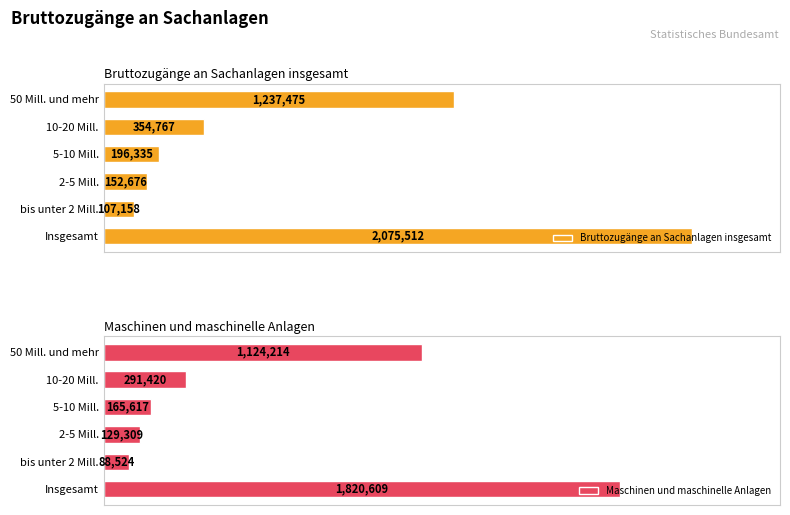

What is the sum of all Bruttozugänge an Sachanlagen insgesamt values?

4123923